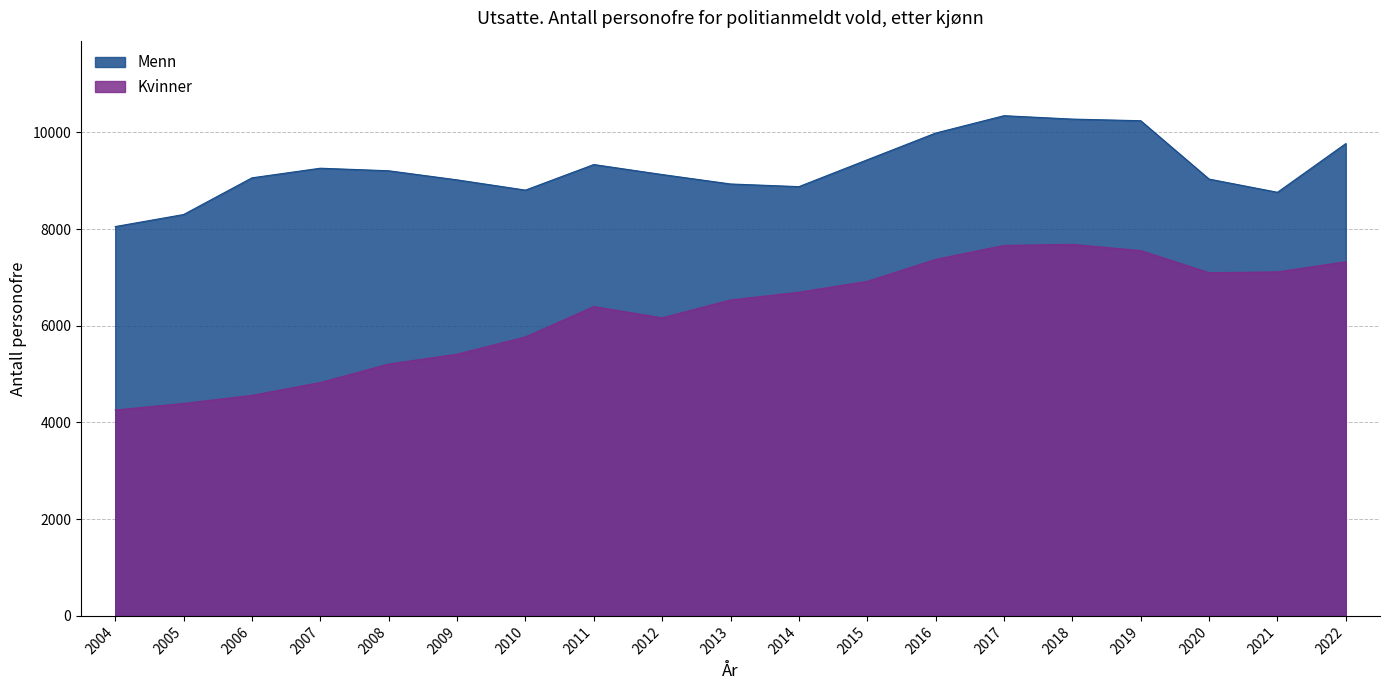

How many values in the Kvinner series are below 6534?

9